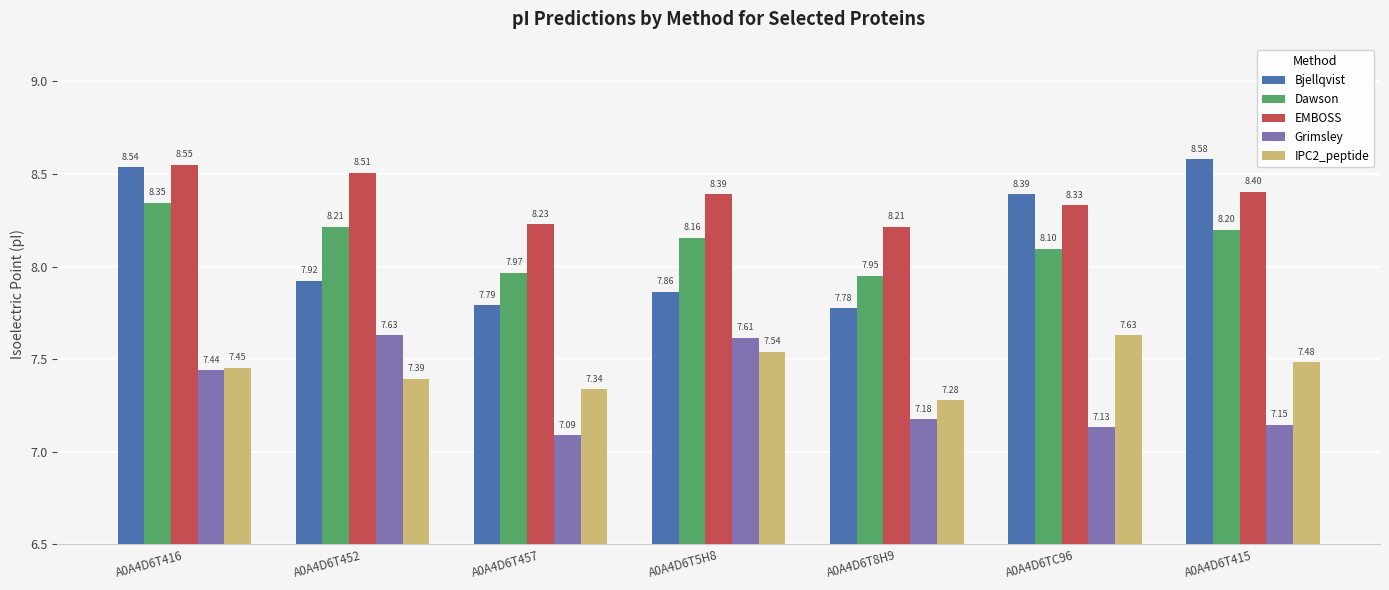

Are the bars horizontal?

No